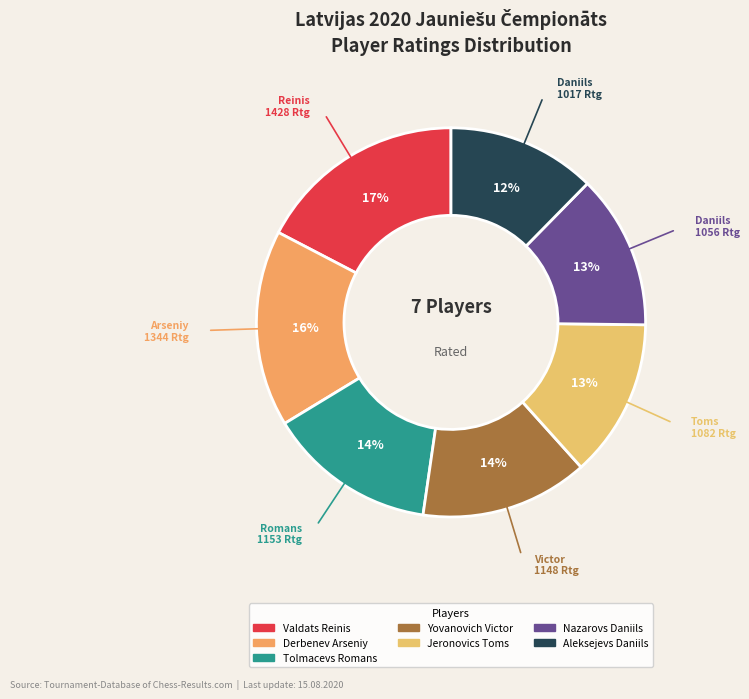

Which slice is the smallest?

Aleksejevs Daniils